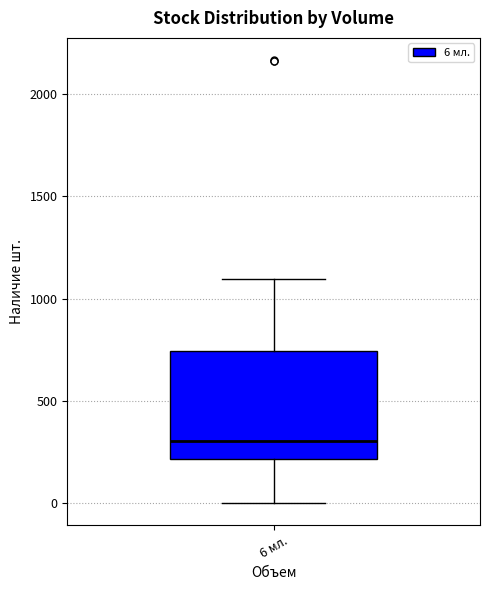

Read this box plot against the y-axis: the position of the median line, the range covered by the box, and the ends of both whiskers. The values are not printed on the chart, so give them approximately, as read against the axis.

median 300, box 200 to 750, whiskers 0 to 1100